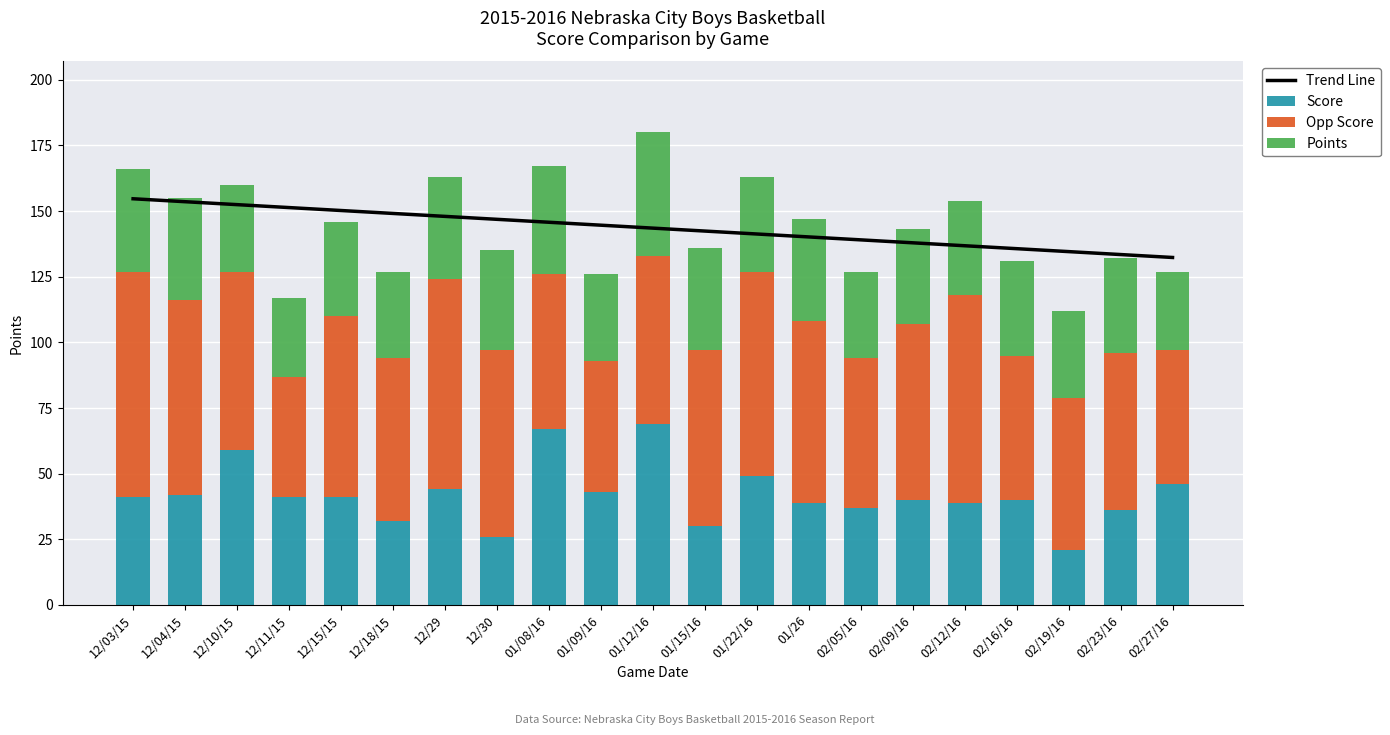

What is the value of the Points bar at the 8th from the left?

38.0